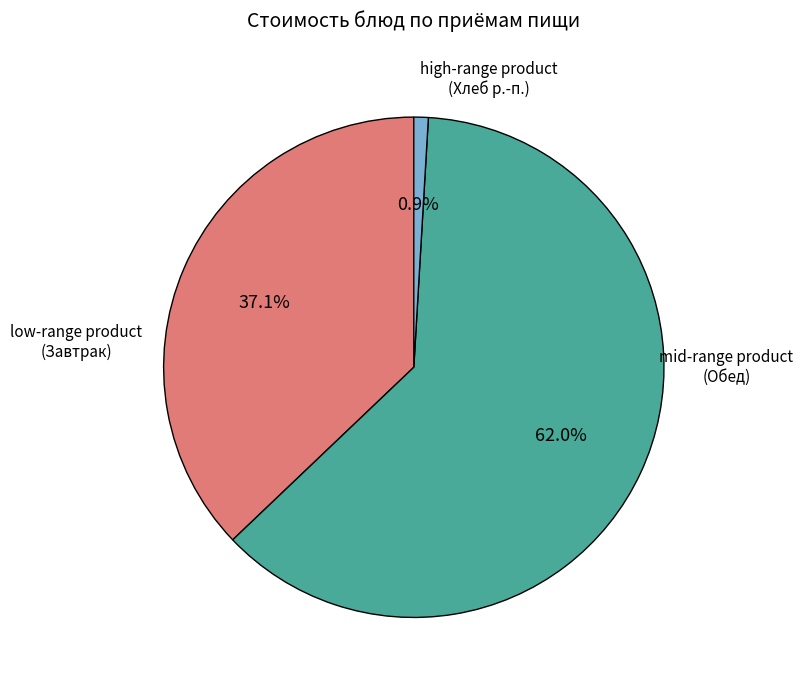

Does any single category account for the majority?

Yes